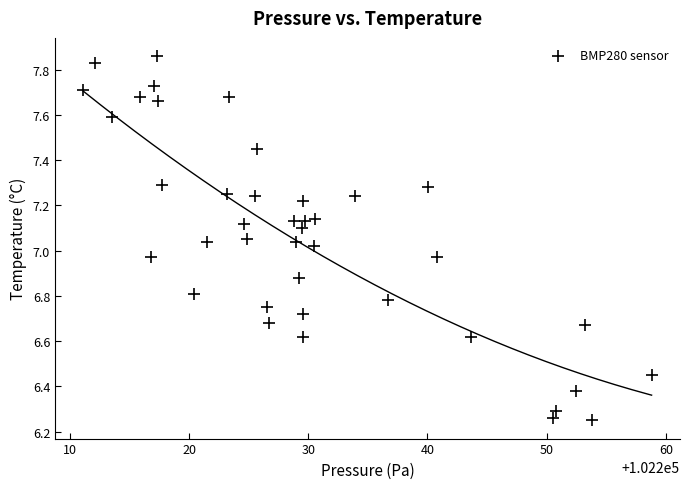

What is the range of X values (max minus min)?

47.7